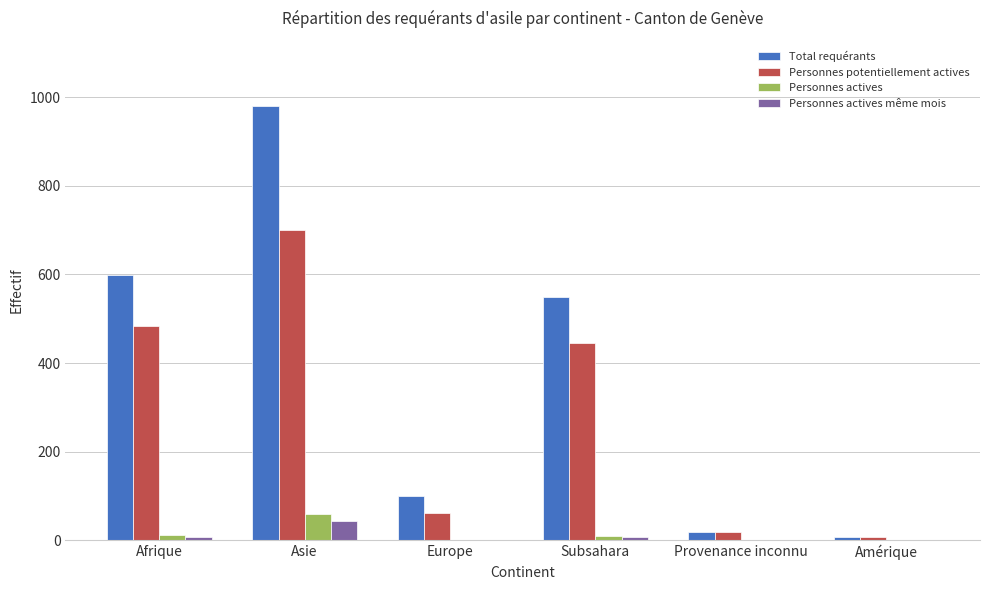

At which label does Personnes actives même mois first exceed 6?

Afrique